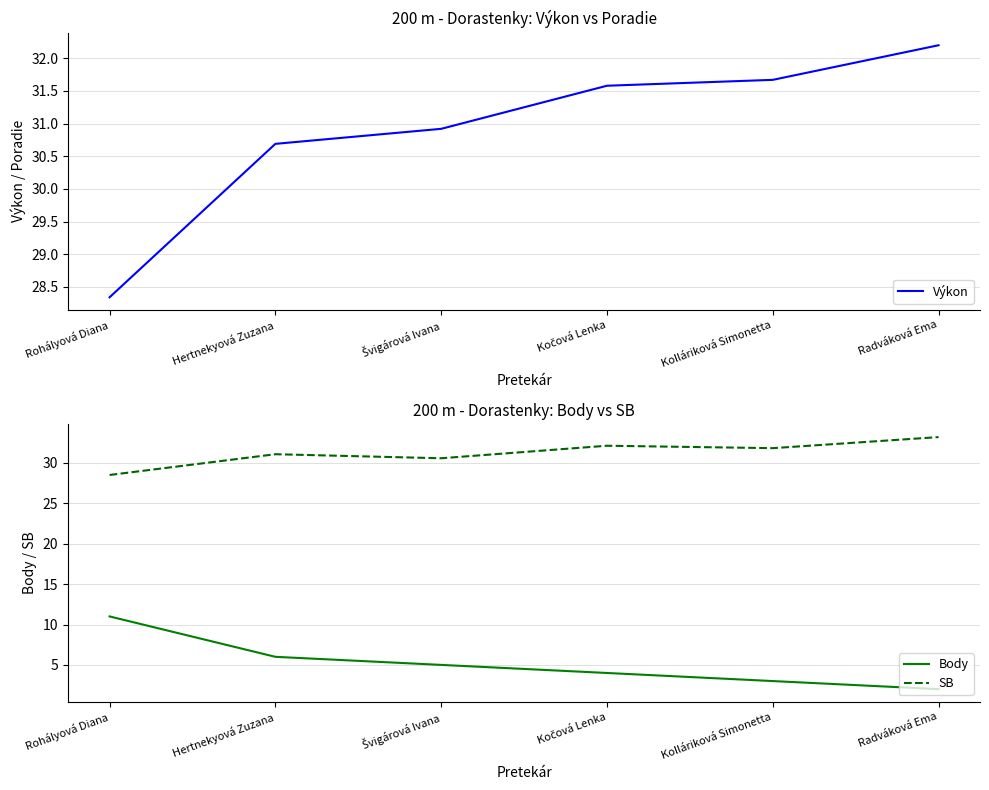

Which series has the largest range (max minus min)?

Body